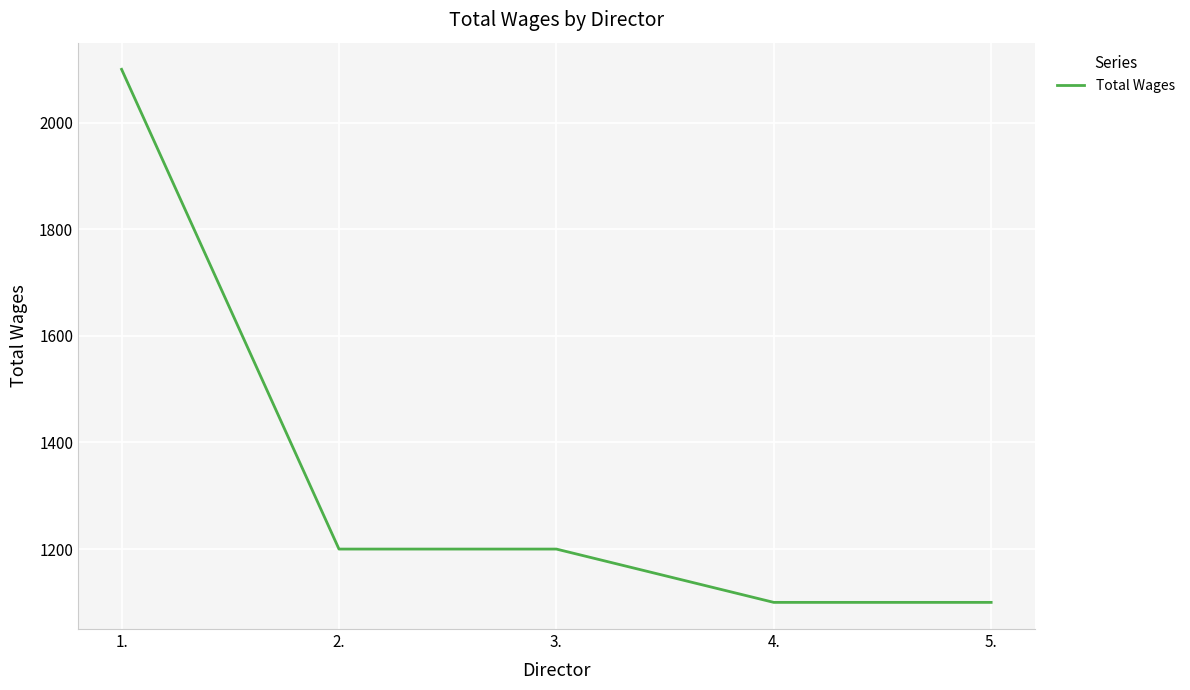

Approximately how many times larger is the value at 5. compared to 2.?

0.9